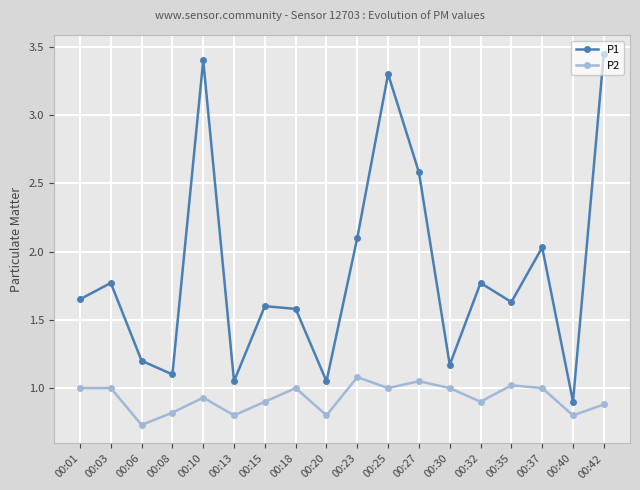

Between 00:03 and 00:13, which series saw the biggest shift?

P1